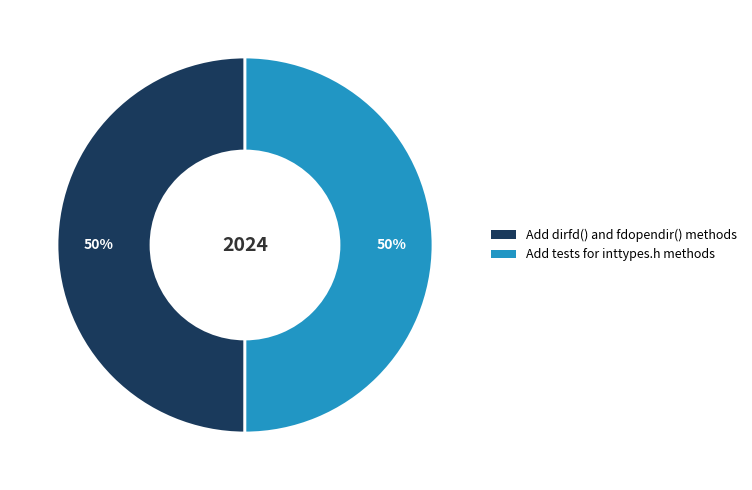

The Add dirfd() and fdopendir() methods slice represents 56% of the pie. True or false?

False